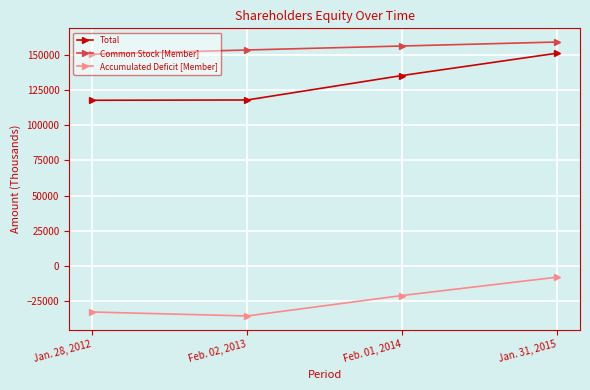

True or false: Total and Accumulated Deficit [Member] cross at least once.

False